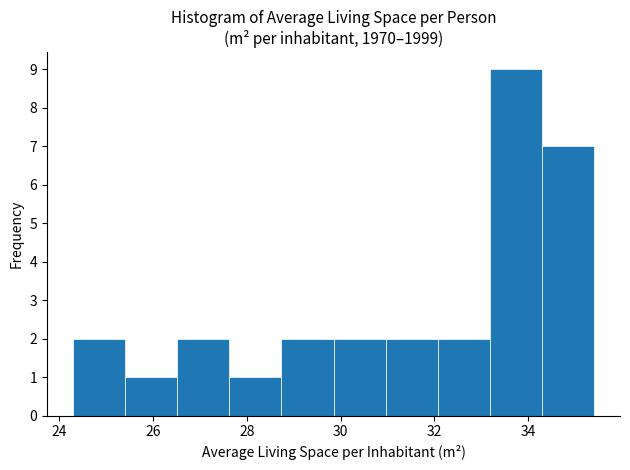

Reading left to right, list every bar in this chart as the range it spans on the x-axis followed by its height. Neither the bar edges nor the heights are printed on the chart, so give them approximately, as read against the axes.

24.4 to 25.4: 2
25.4 to 26.6: 1
26.6 to 27.6: 2
27.6 to 28.8: 1
28.8 to 29.8: 2
29.8 to 31.0: 2
31.0 to 32.0: 2
32.0 to 33.2: 2
33.2 to 34.2: 9
34.2 to 35.4: 7